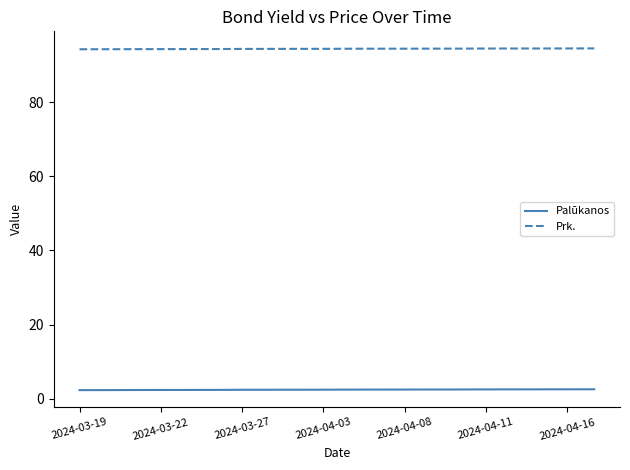

True or false: Prk. and Palūkanos cross at least once.

False